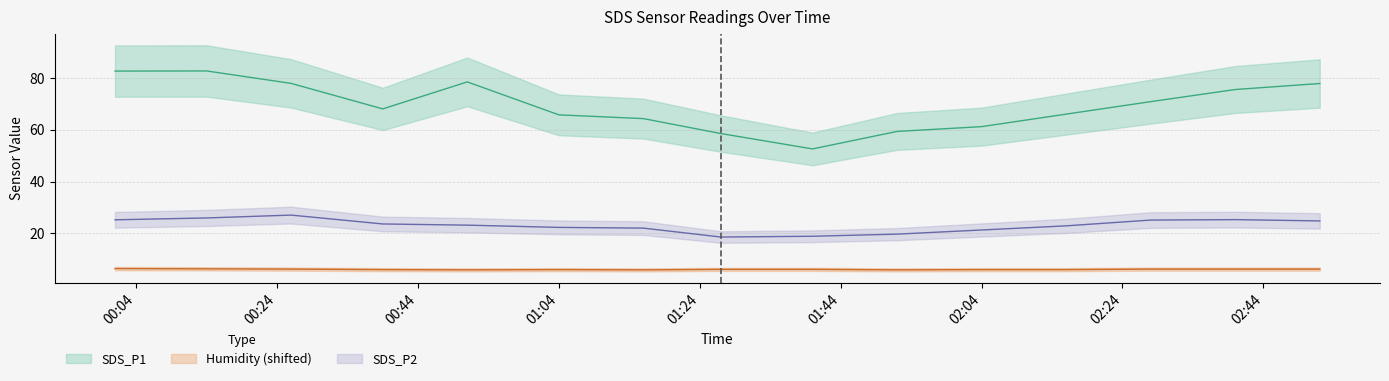

At which category does Humidity reach its first local peak?

01:04